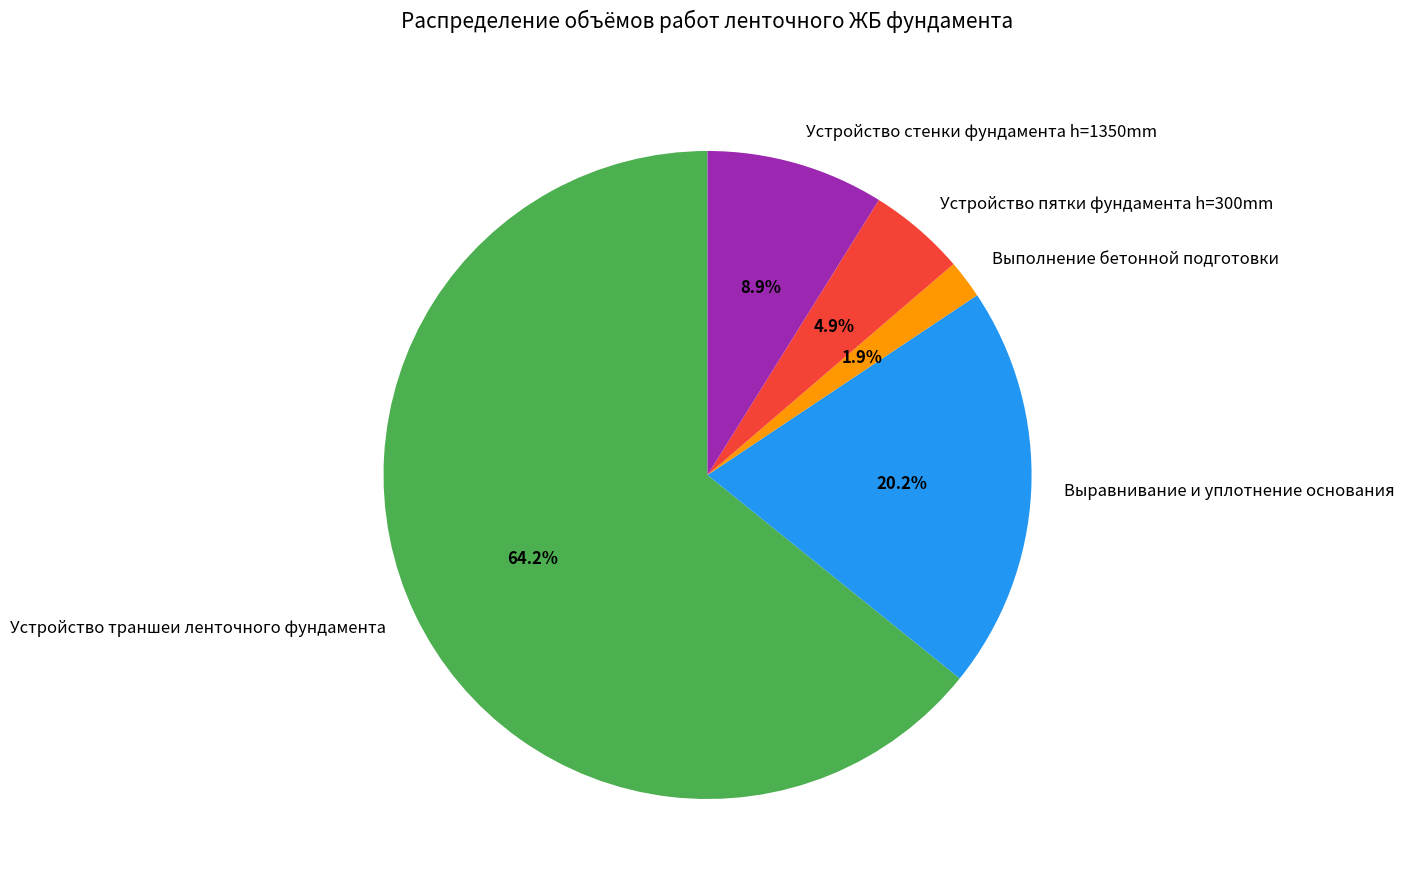

To the nearest percent, what portion does Устройство траншеи ленточного фундамента represent?

64%